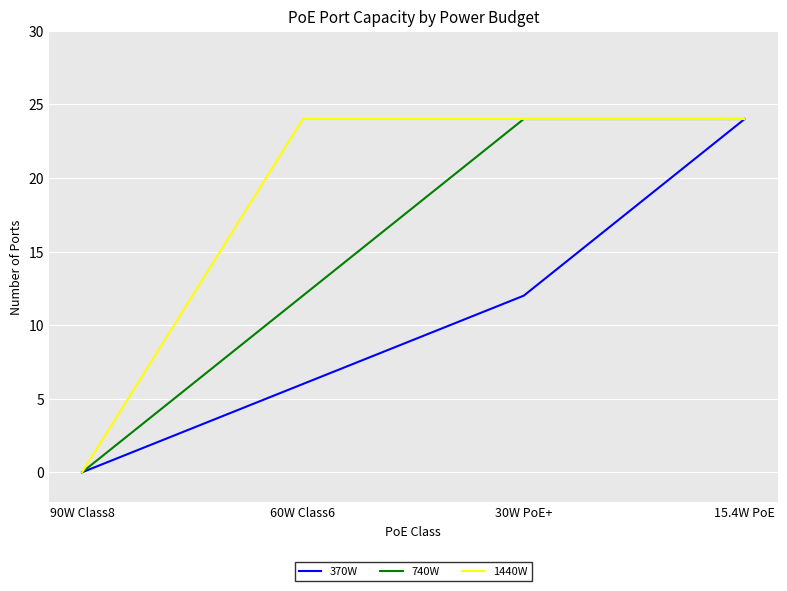

List the series in order of their overall mean, highest first.

1440W, 740W, 370W